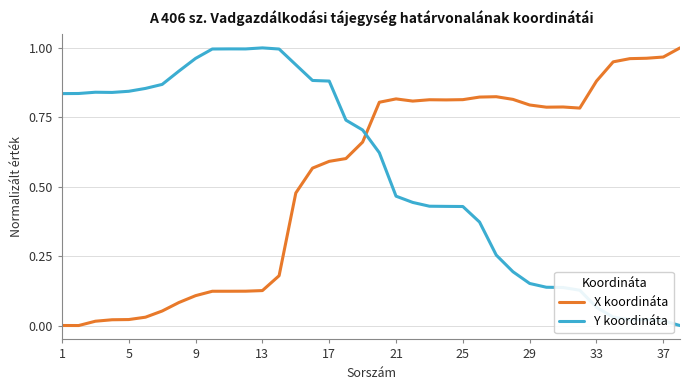

How many times do X koordináta and Y koordináta cross each other?

1